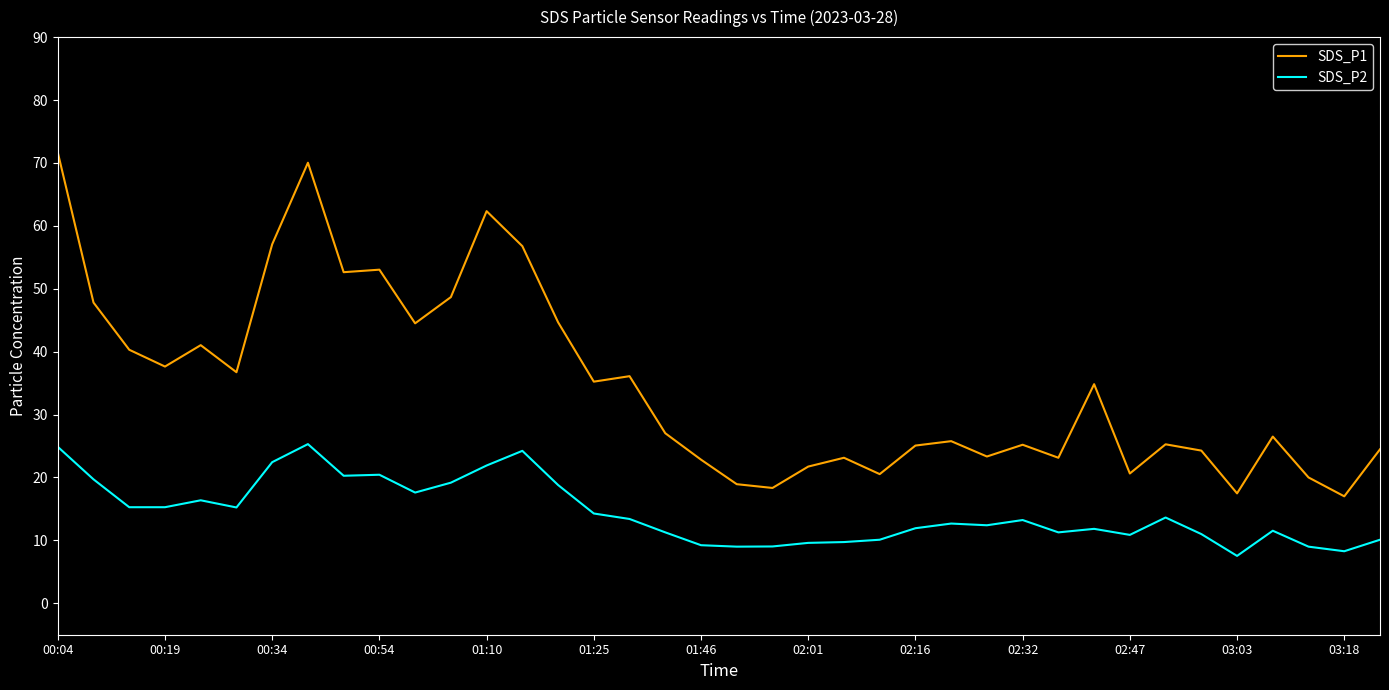

True or false: SDS_P1 has more than 1 interior local peaks.

True